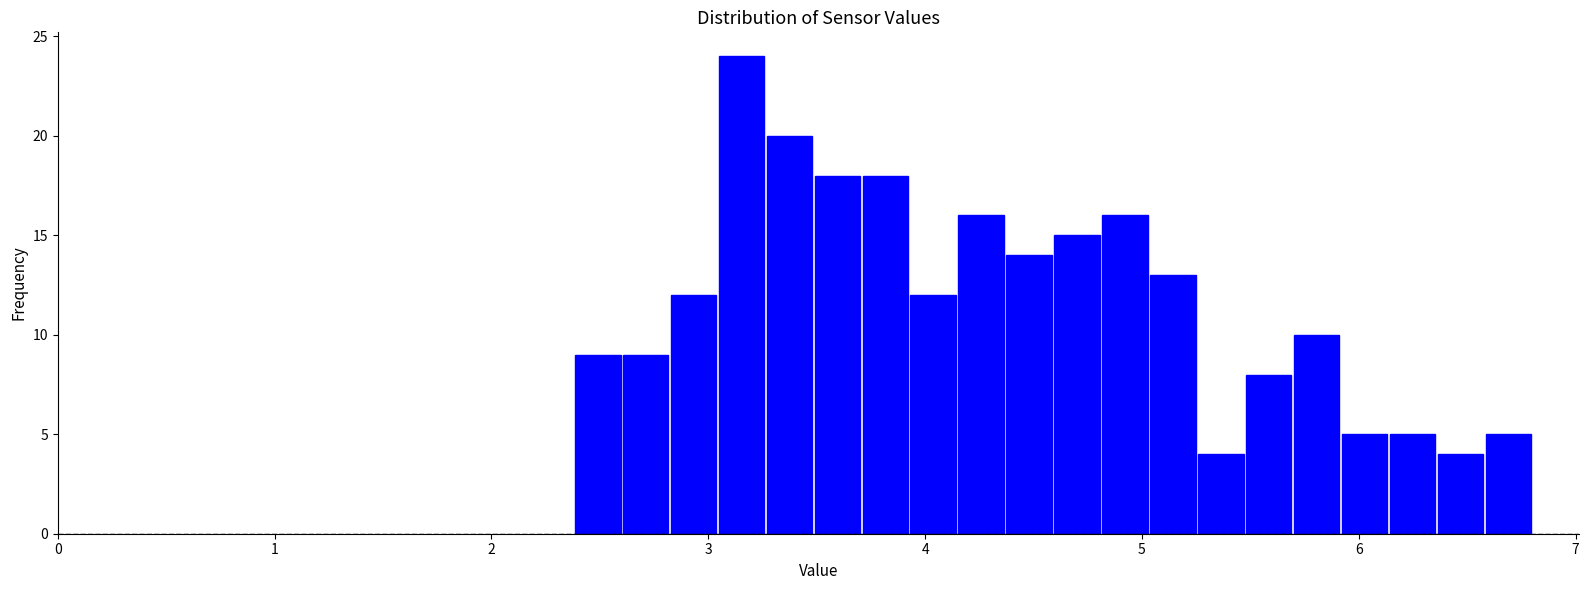

Around what value on the x-axis is the tallest bar? Give the approximate position of its centre, as read against the axis.

3.2